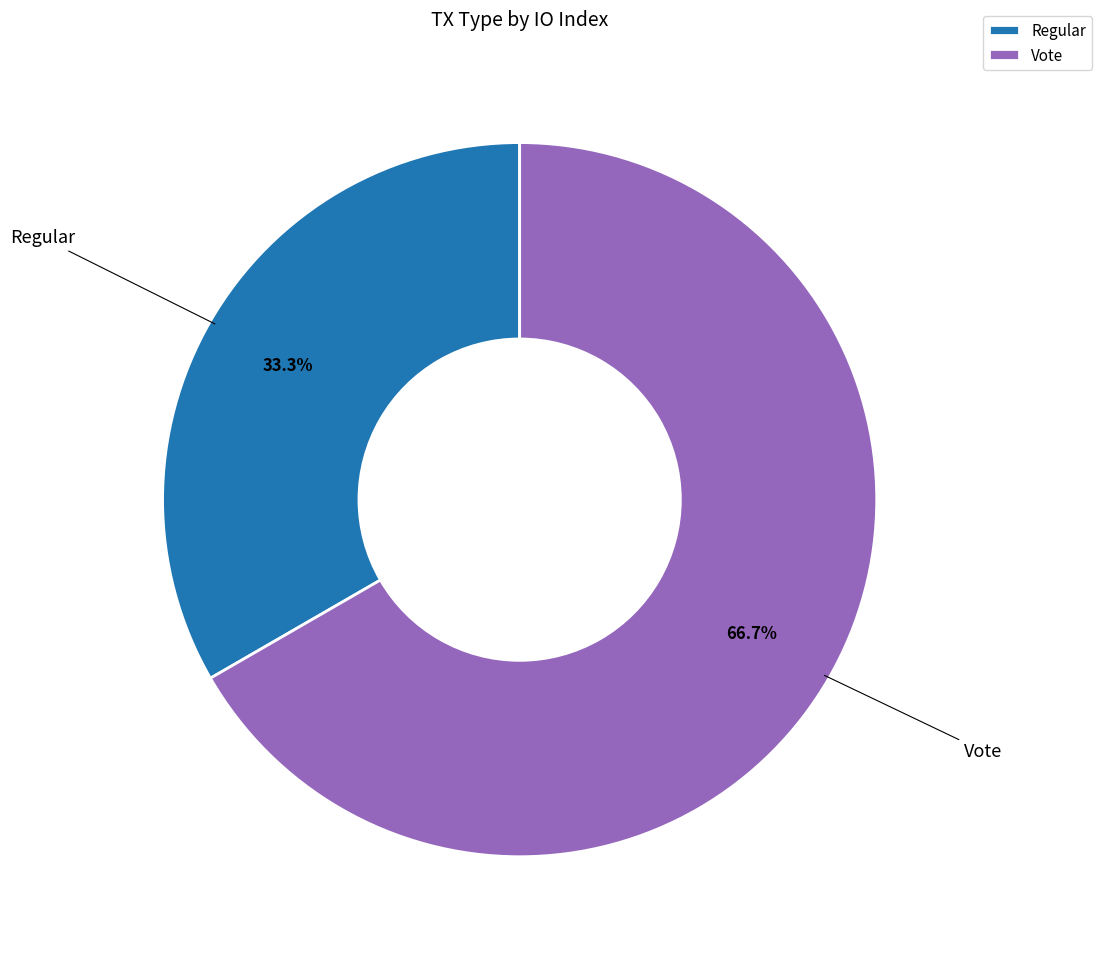

To the nearest percent, what is the average slice percentage?

50%